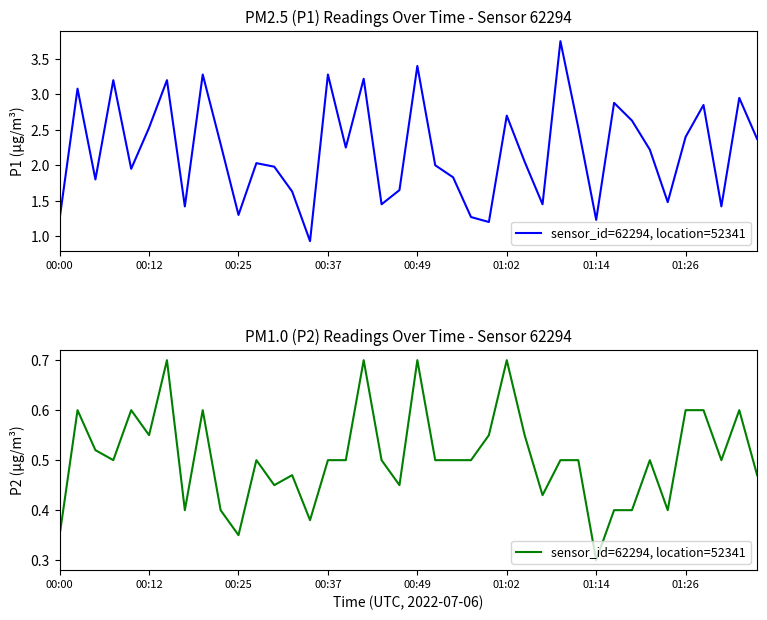

Which has a higher value, 36 or 01:02?

36